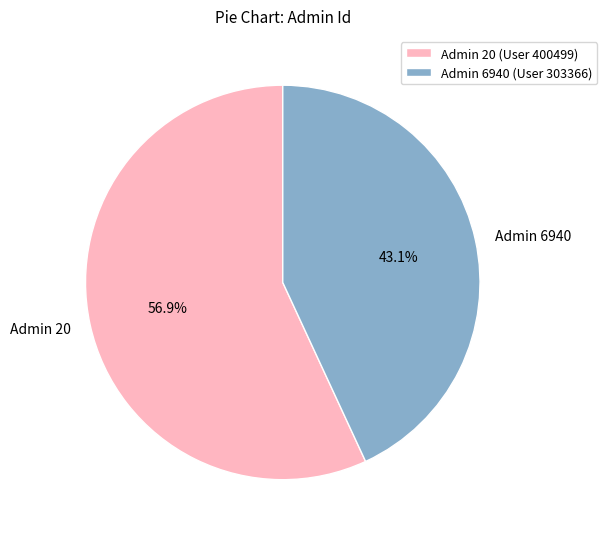

What portion of the pie excludes Admin 6940?

56.9%